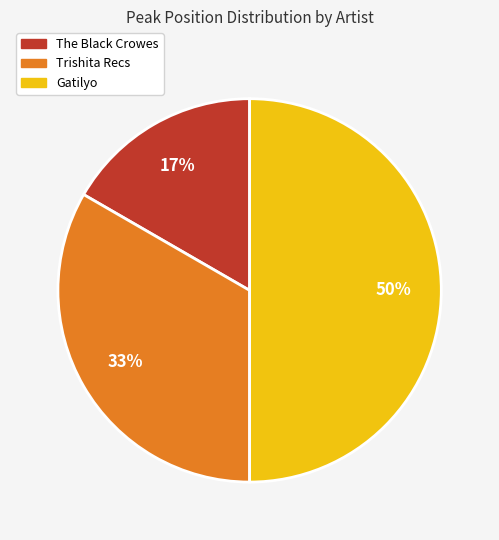

Which slice is the smallest?

The Black Crowes